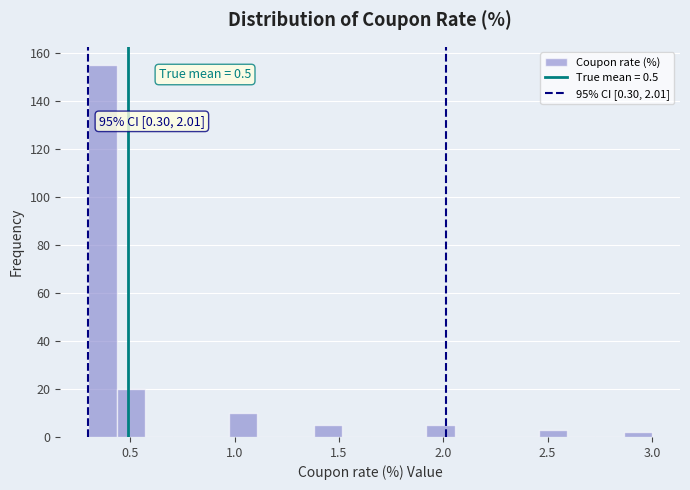

Read against the x-axis, roughly where is the centre of the tallest bar?

0.35